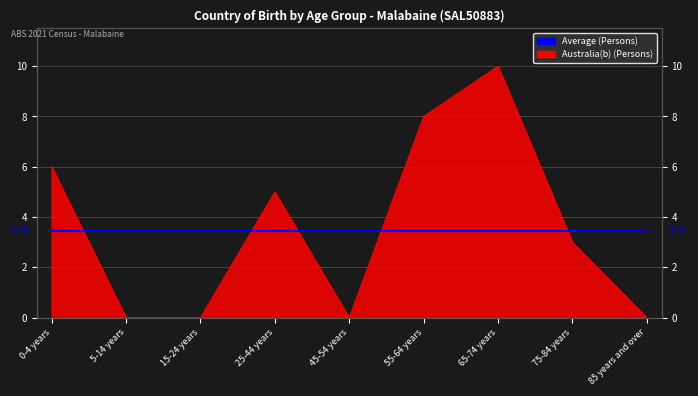

How many points are lower than both their immediate neighbors (excluding endpoints)?

1